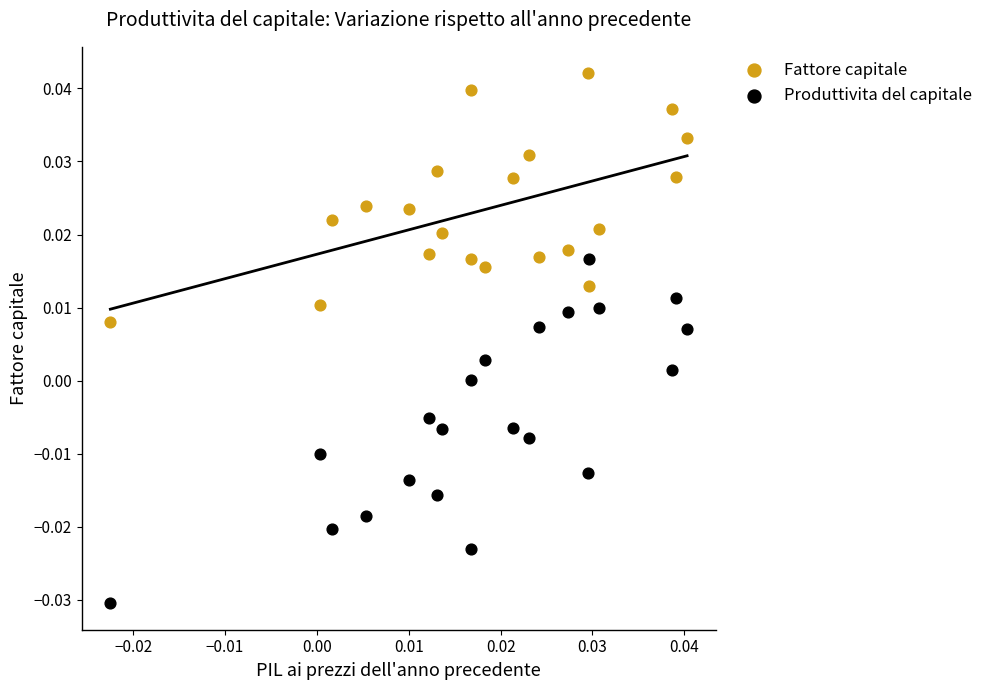

Which series reaches the maximum Y coordinate?

Fattore capitale